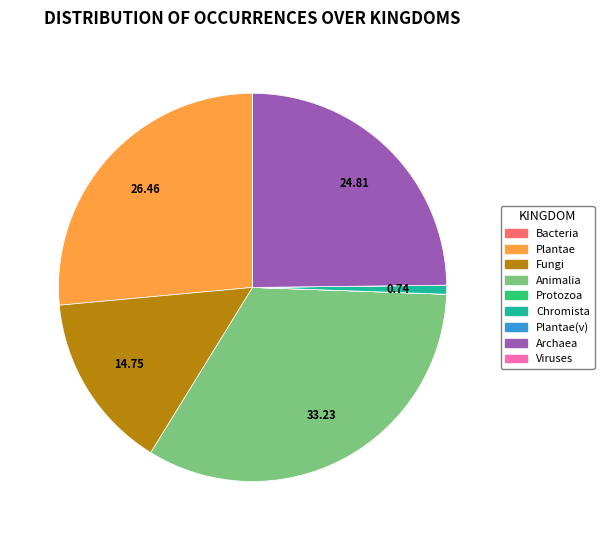

Which slice is the largest?

Animalia